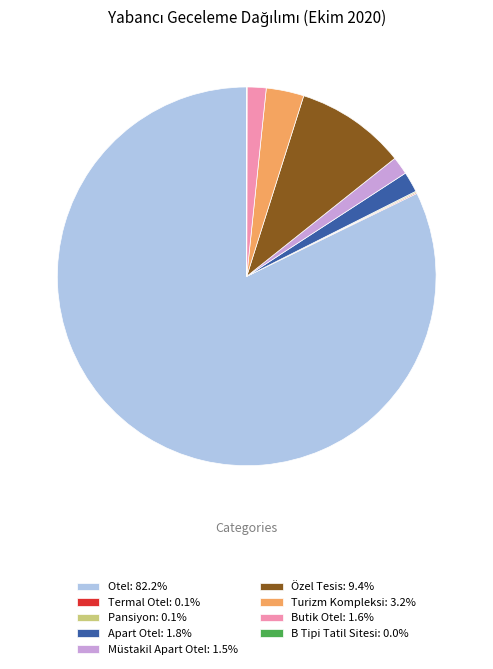

Do Butik Otel and Özel Tesis together represent more than half of the pie?

No